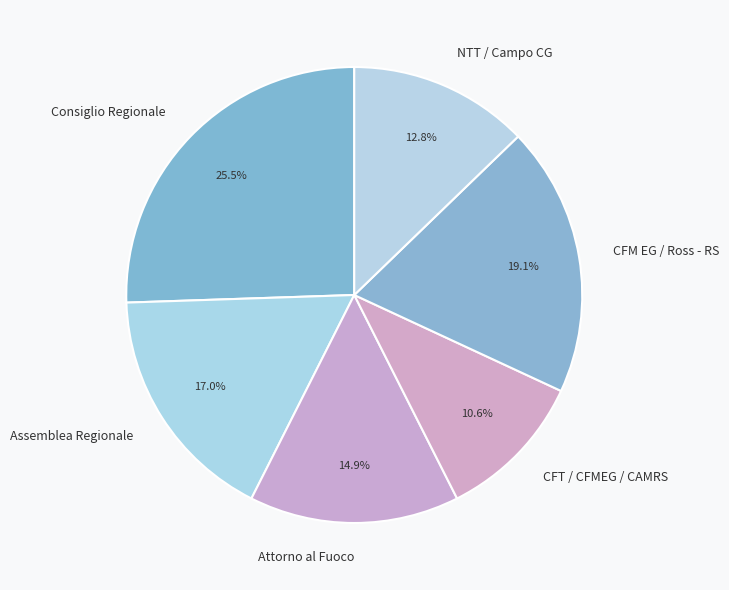

True or false: NTT / Campo CG accounts for 2% of the total.

False